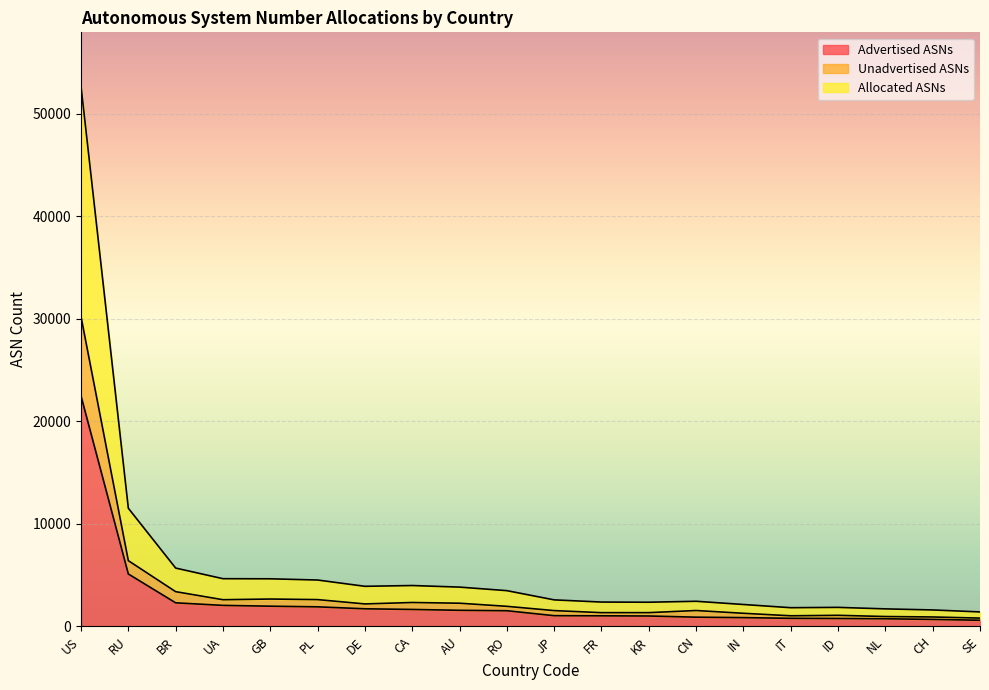

Does the chart display data point markers on the line(s)?

No